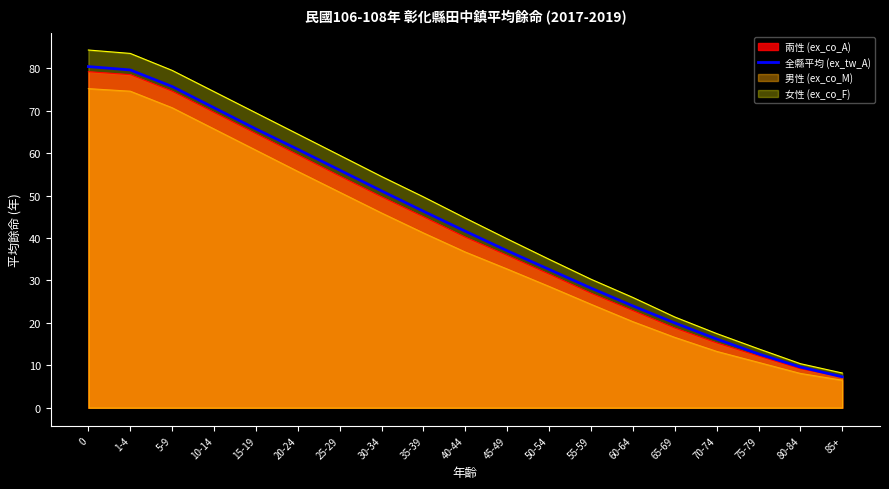

What is the maximum value shown in the chart?

84.3